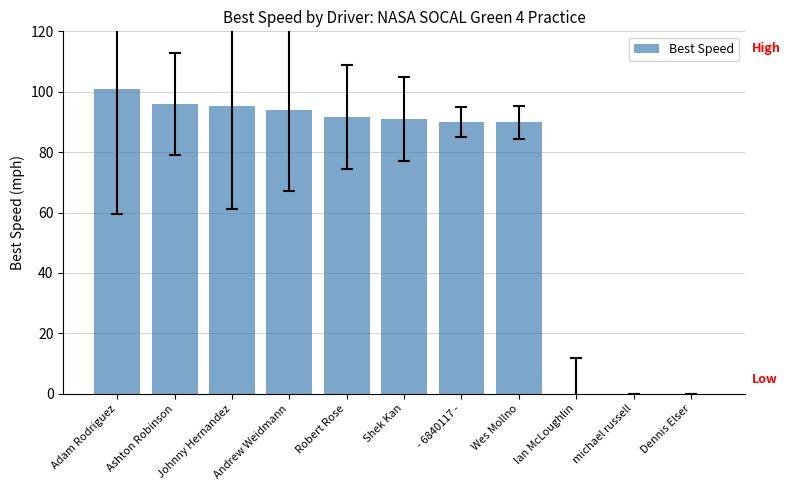

Where does the data first go above 90?

Adam Rodriguez